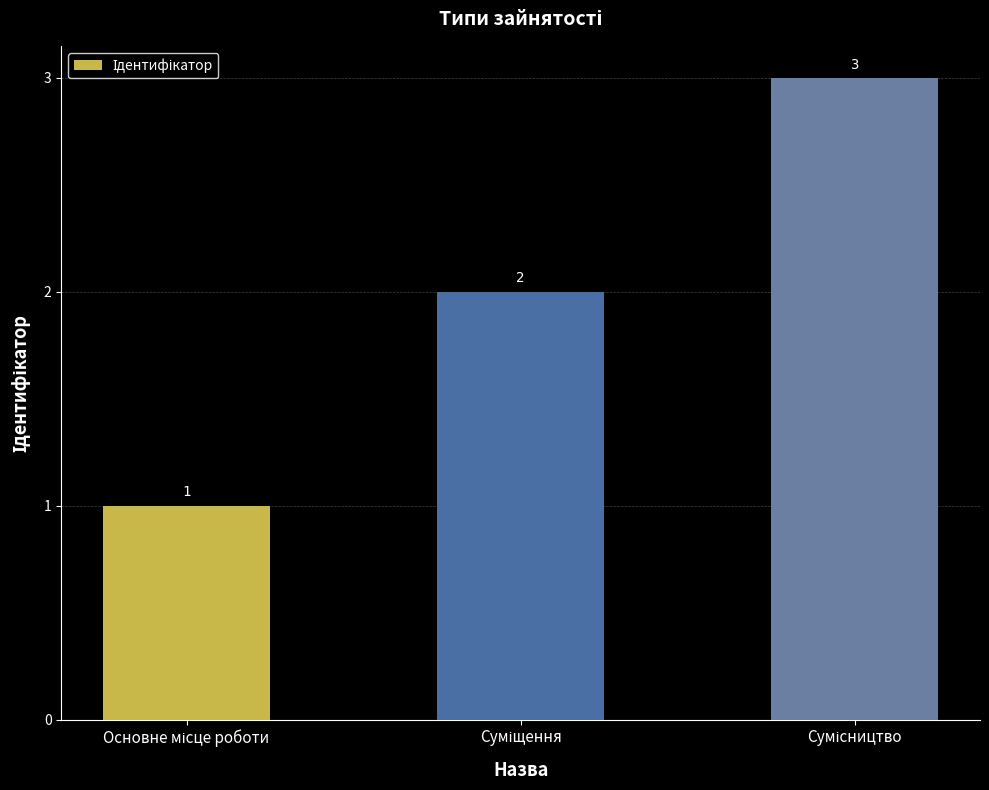

What is the value of the 3rd bar from the left?

3